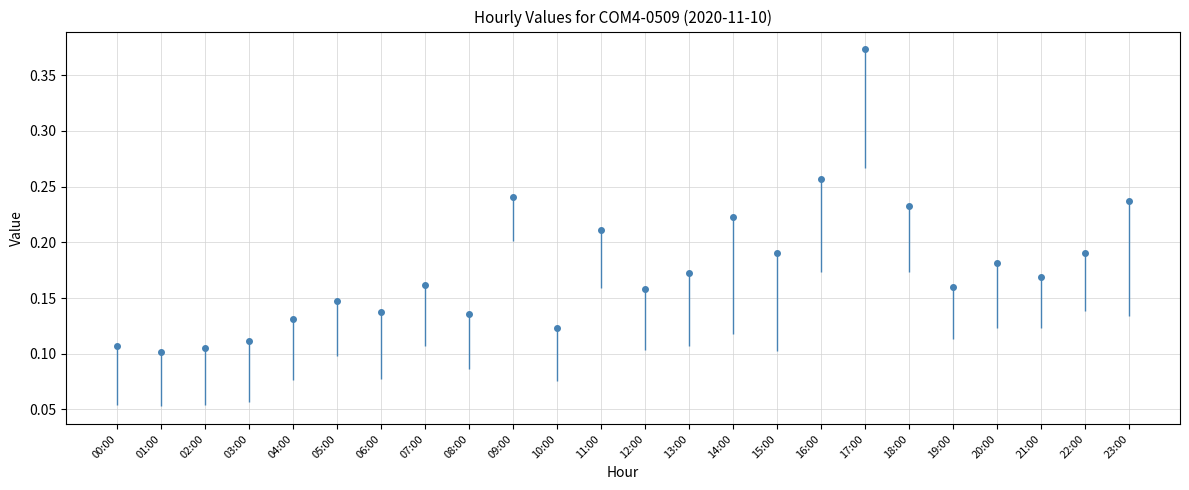

What is the sum of all values?

4.3